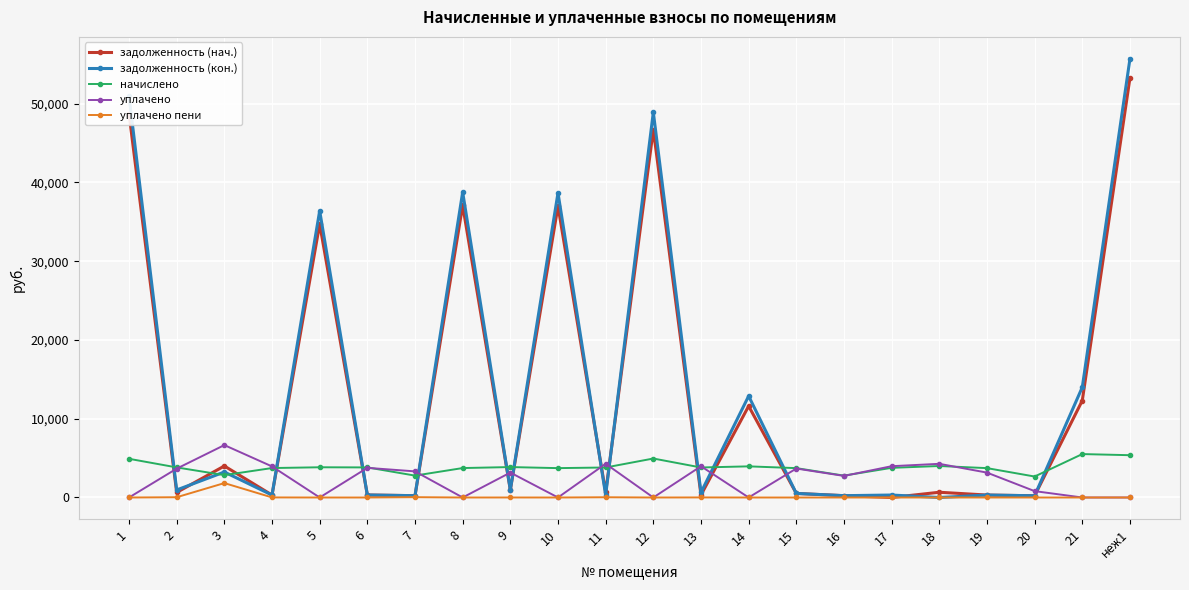

What is the maximum value for задолженность (кон.)?

55685.8